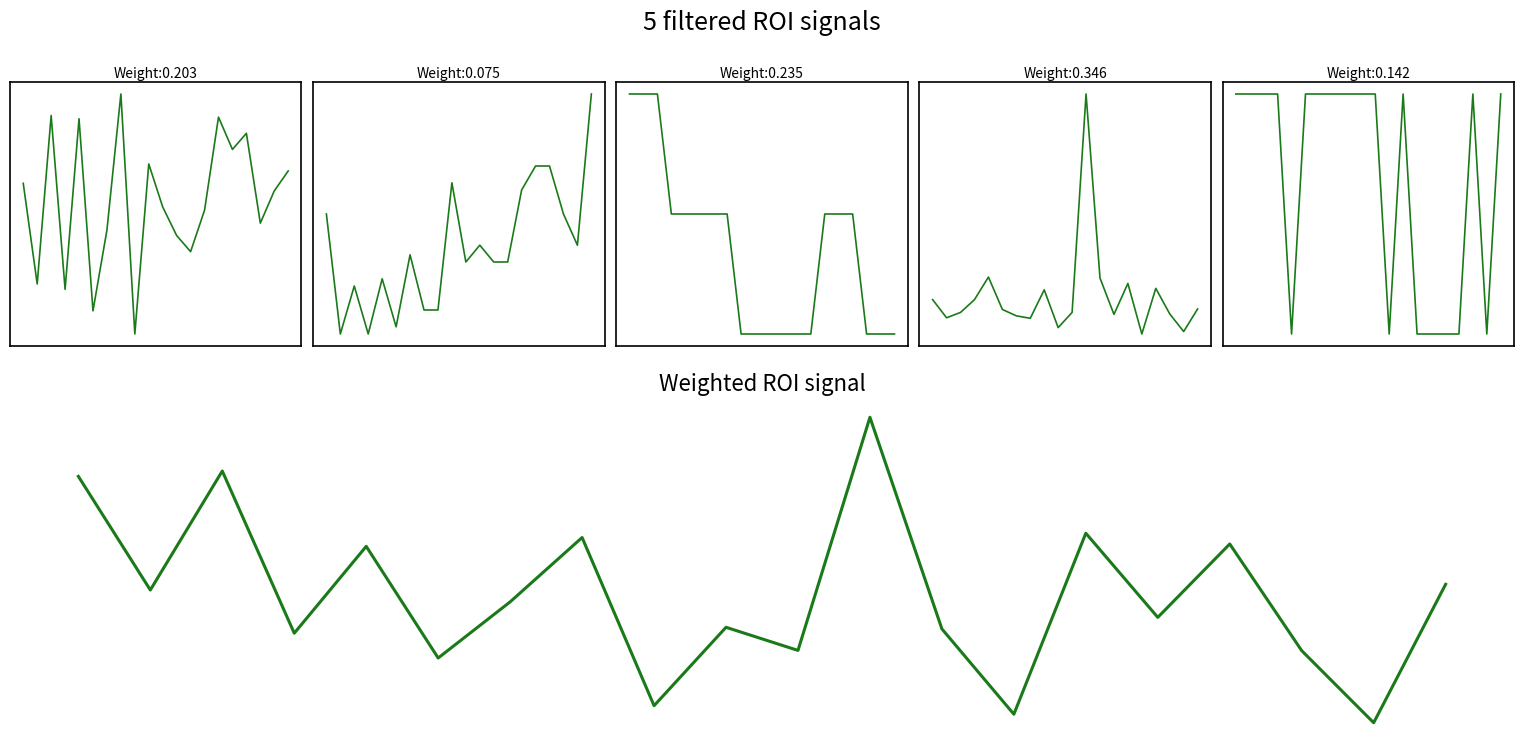

Which series has the widest spread of values?

Max_cycle